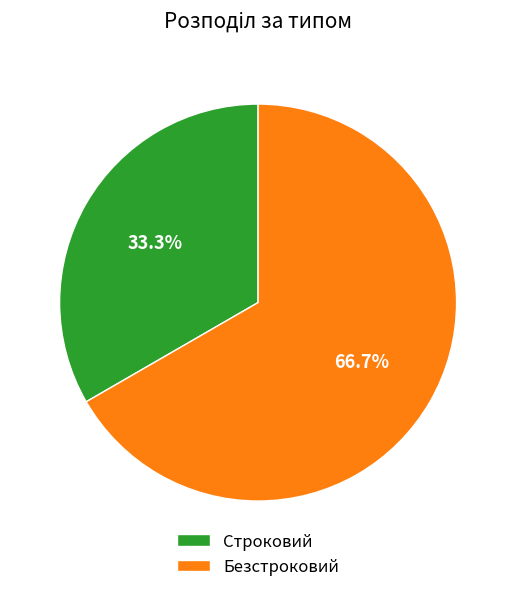

Do Строковий and Безстроковий together represent more than half of the pie?

Yes